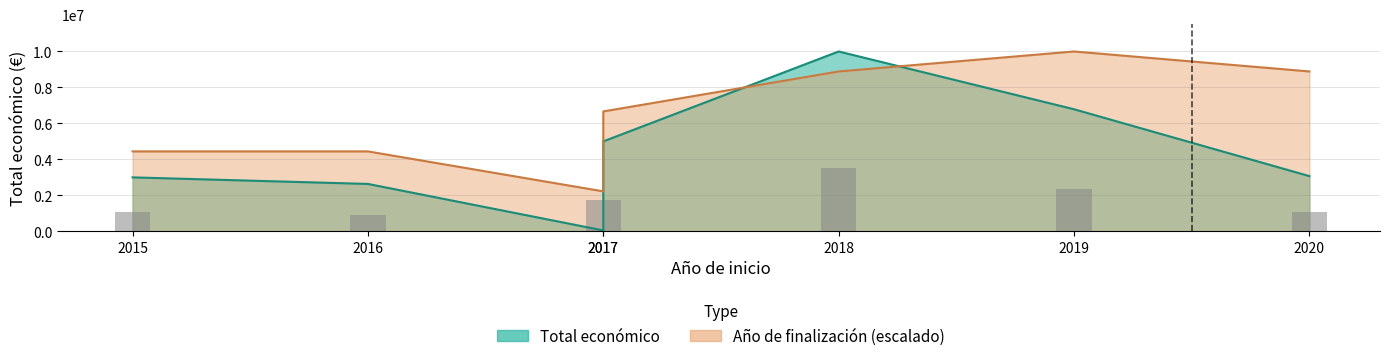

Where is Ano de finalizacion nearest to the value 6111111?

2017